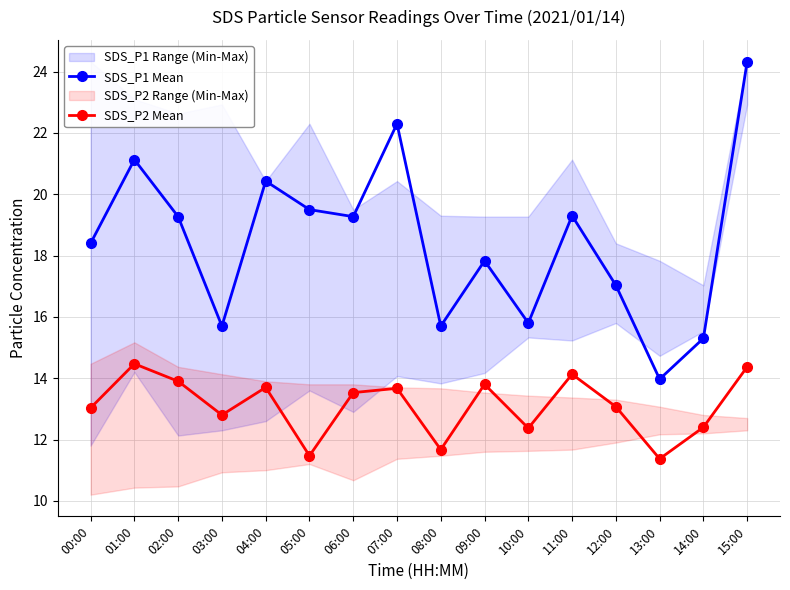

At which label is SDS_P1 Mean closest to 19?

02:00